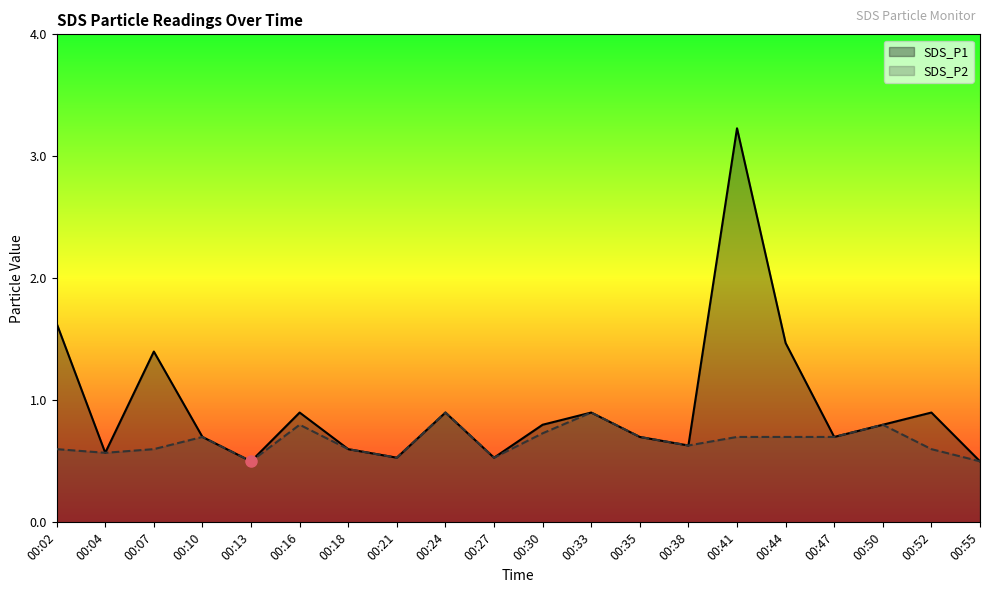

At 00:55, list the series in order from smallest to largest.

SDS_P1, SDS_P2